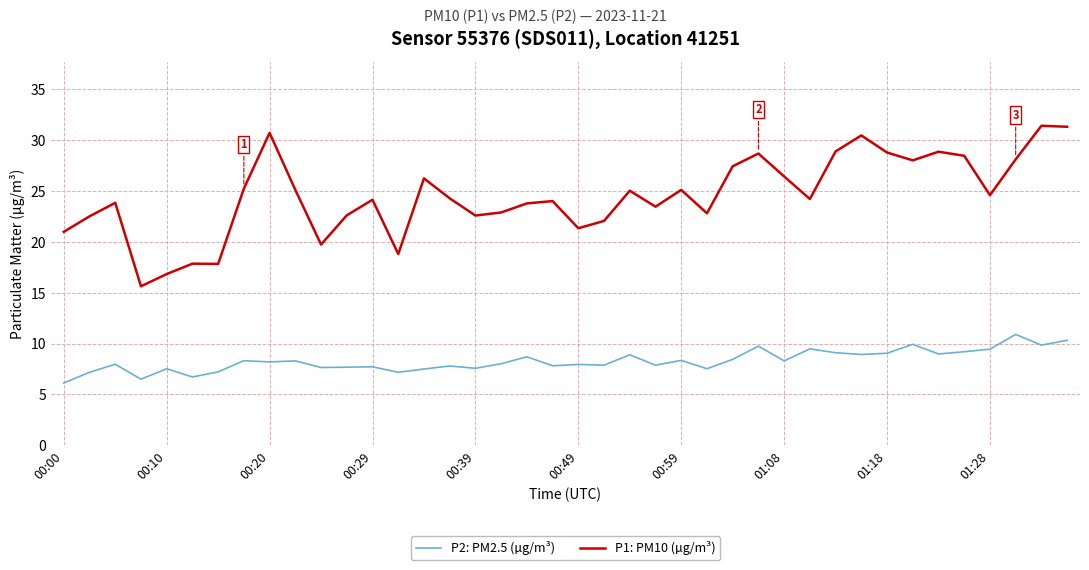

What is the smallest value displayed?

6.1